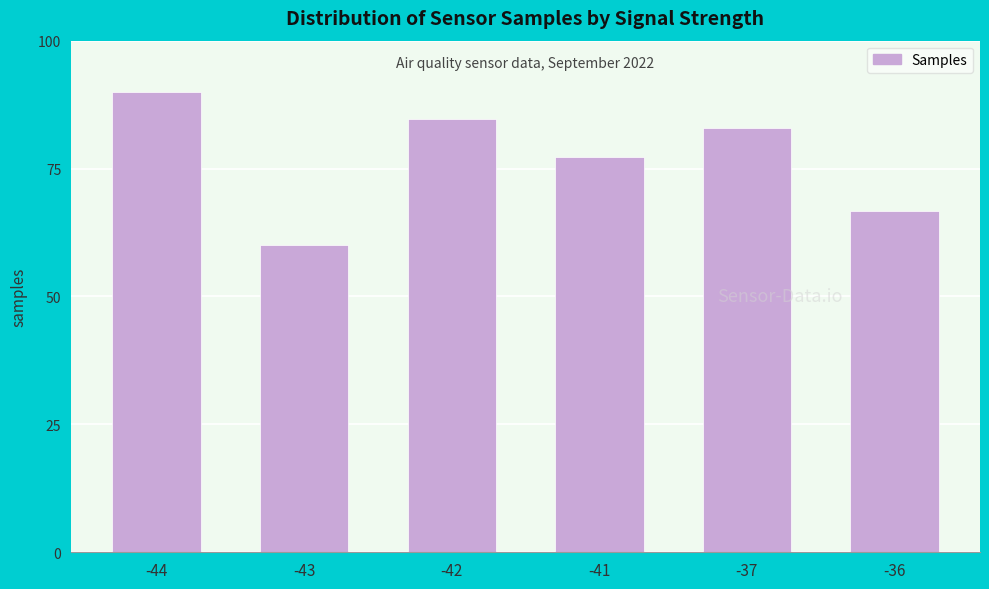

What is the sum of all values?

461.5